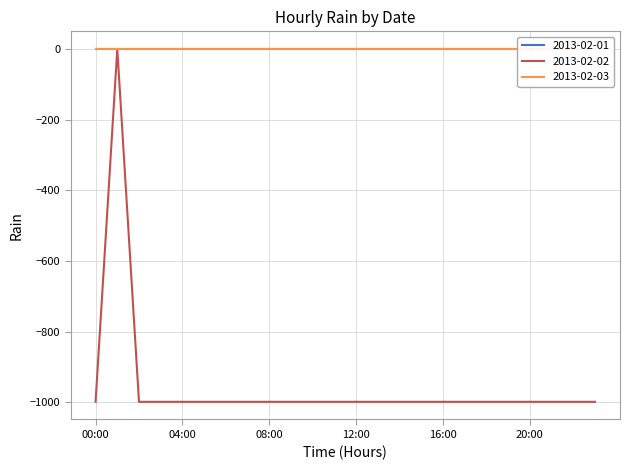

True or false: 2013-02-02 and 2013-02-01 intersect in this chart.

False